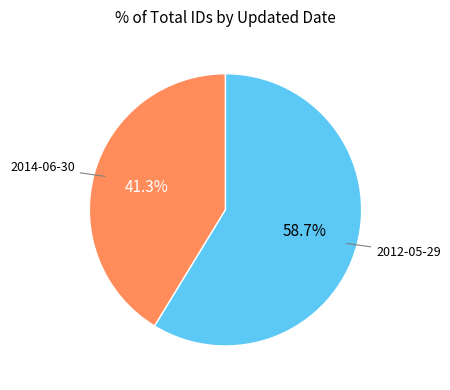

Does any single category account for the majority?

Yes